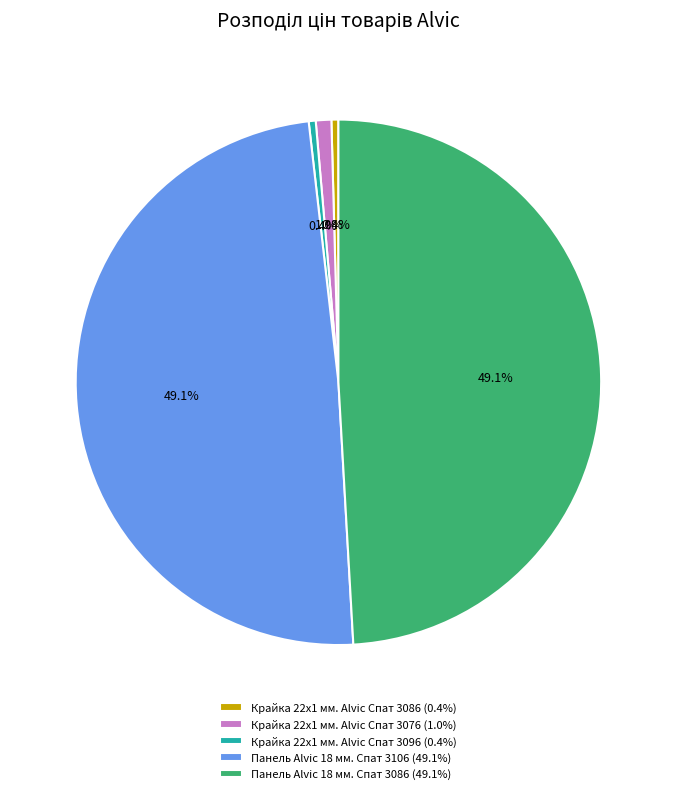

Between Крайка 22x1 мм. Alvic Спат 3086 and Панель Alvic 18 мм. Спат 3106, which is larger?

Панель Alvic 18 мм. Спат 3106